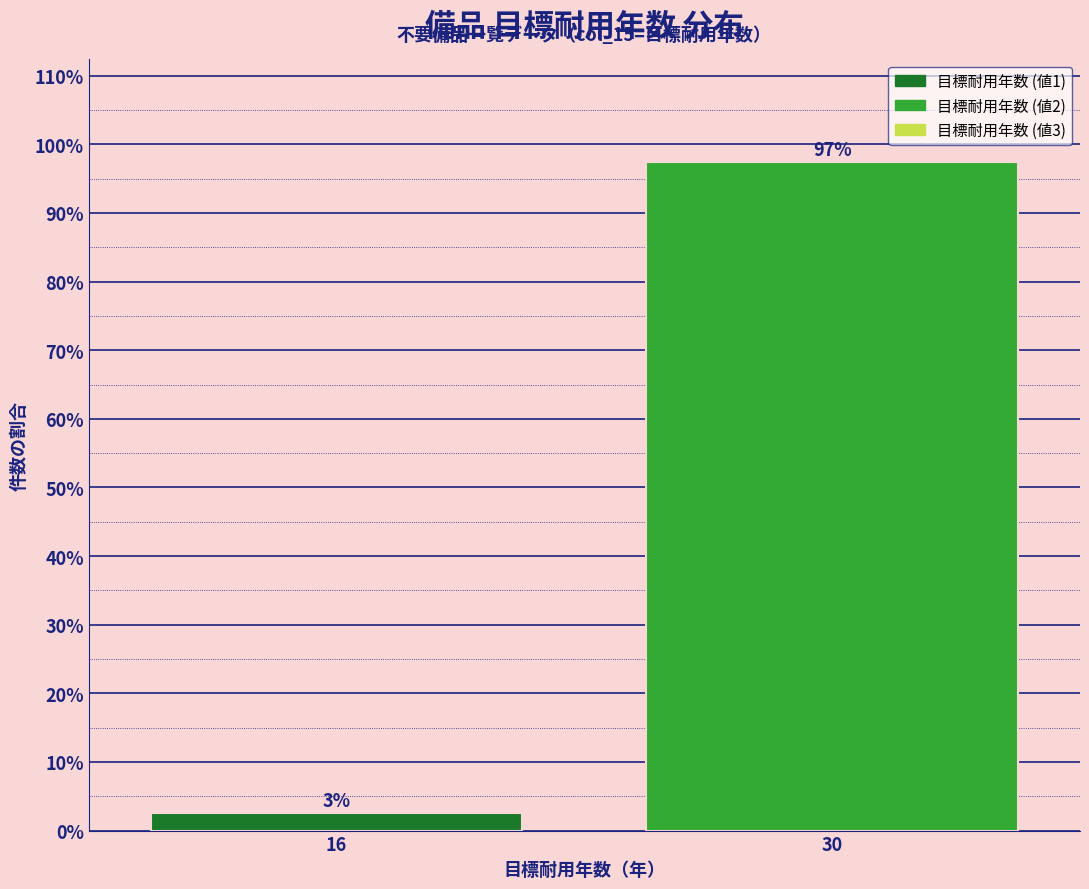

What is the sum of all values?

100.0